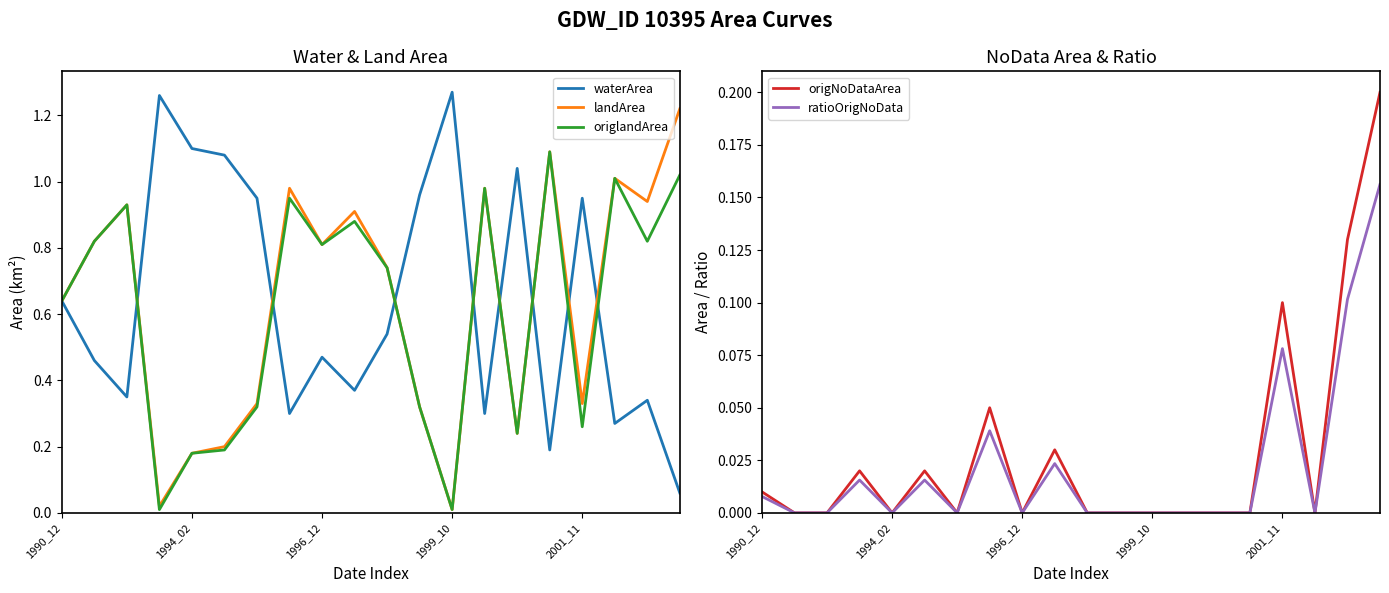

What is the difference between the maximum and minimum values in the origNoDataArea series?

0.2